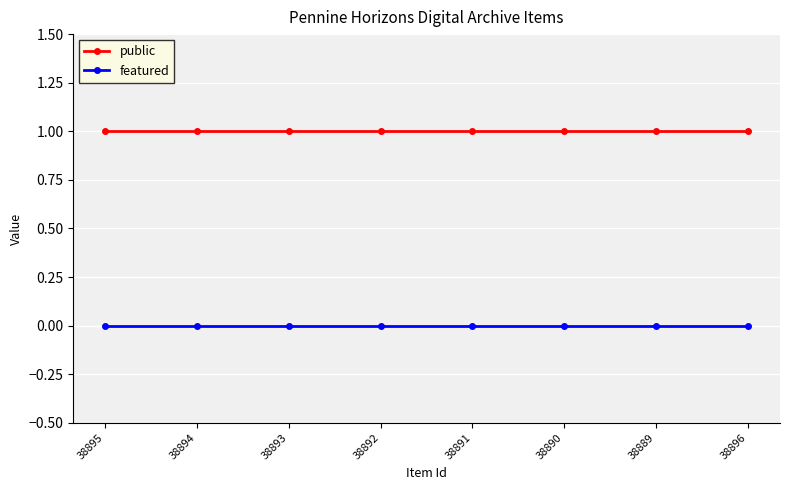

What is the label of the 1st point from the left?

38895